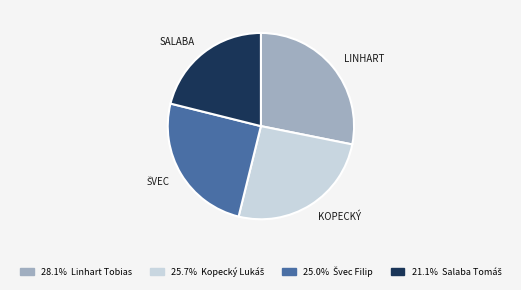

How many slices are in this pie chart?

4